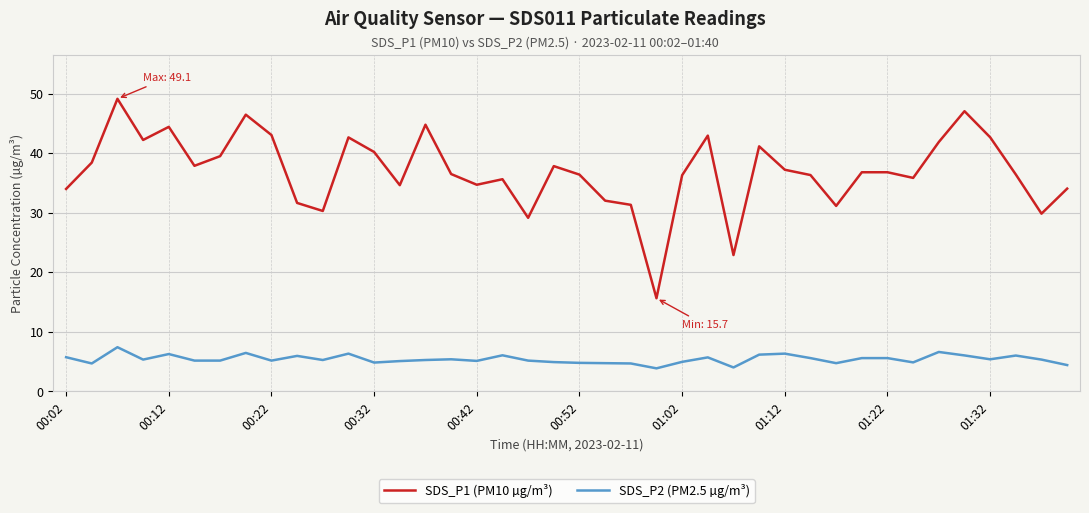

True or false: SDS_P1 (PM10 µg/m³) and SDS_P2 (PM2.5 µg/m³) cross at least once.

False